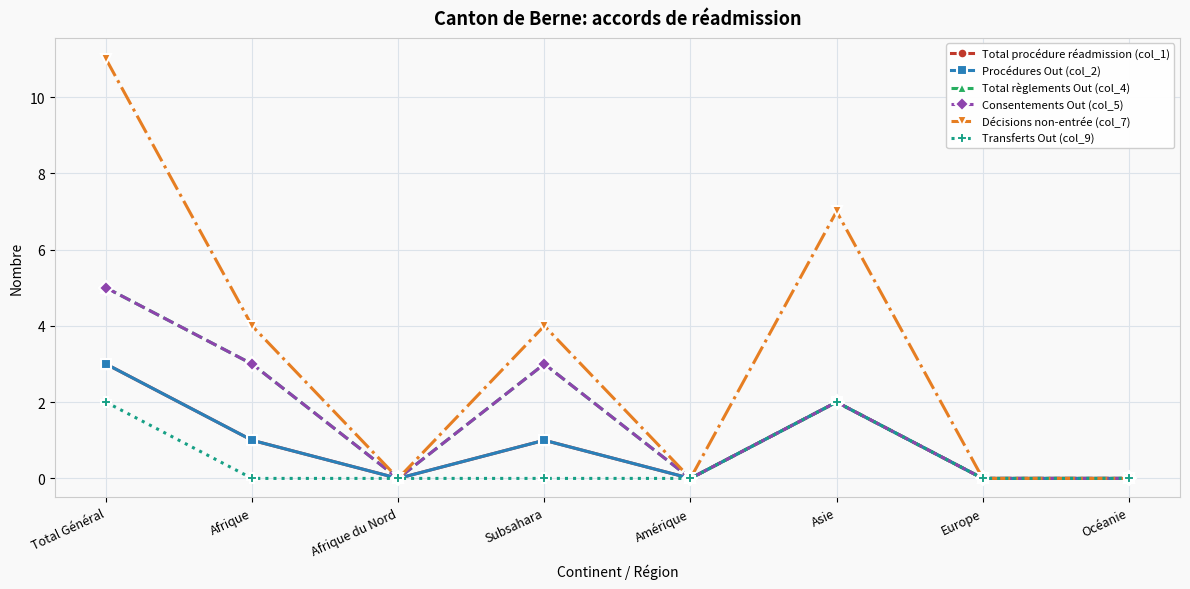

Rank the categories by Total procédure réadmission (col_1) value from lowest to highest.

Afrique du Nord, Amérique, Europe, Océanie, Afrique, Subsahara, Asie, Total Général